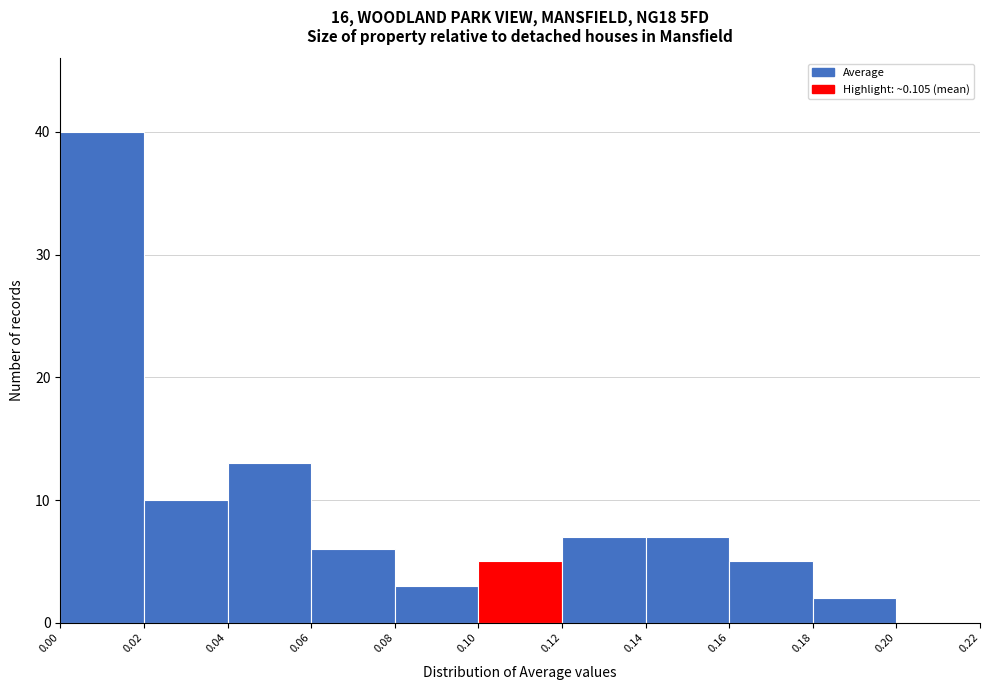

What is the height of the bar covering 0.16 to 0.18 on the x-axis? The values are not printed on the chart, so give them approximately, as read against the axis.

5